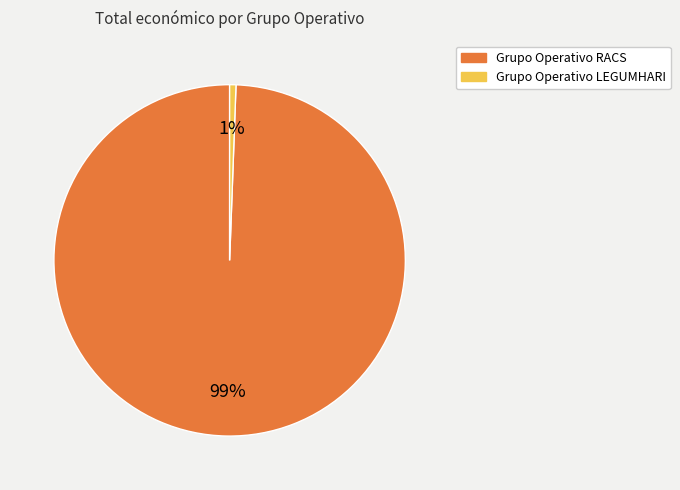

Which has a higher value, Grupo Operativo LEGUMHARI or Grupo Operativo RACS?

Grupo Operativo RACS